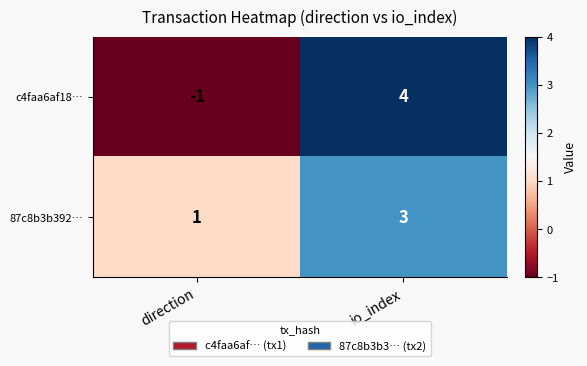

What is the difference between the c4faa6af18… values at io_index and direction?

5